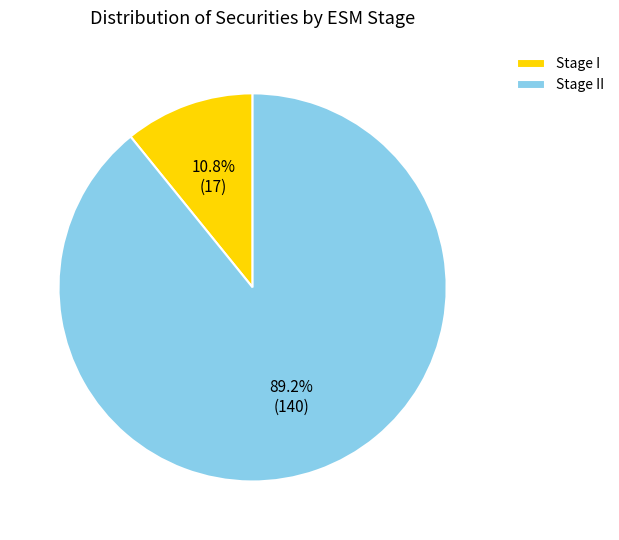

What is the smallest slice in the pie chart?

Stage I